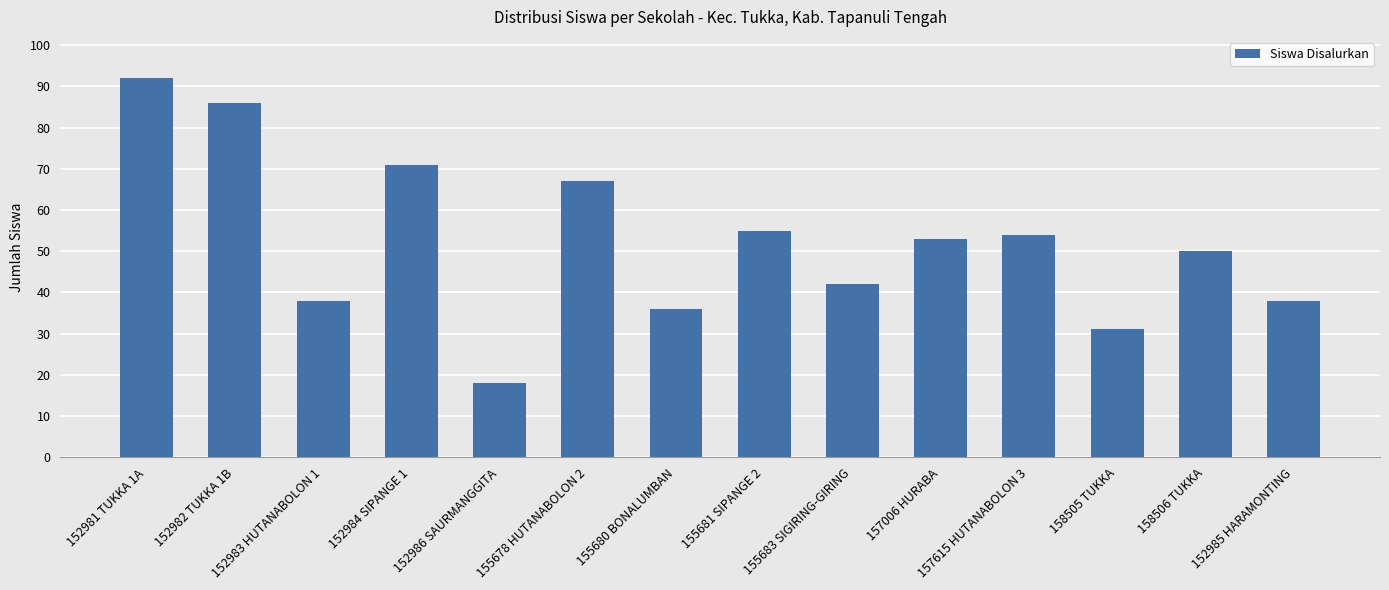

True or false: the data shows 26 at 152986 SAURMANGGITA.

False